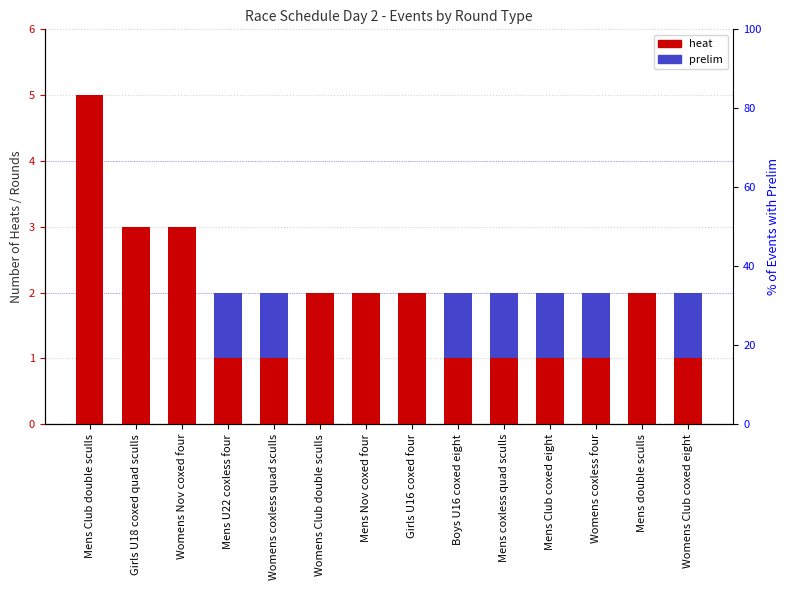

Where is heat nearest to the value 3?

Girls U18 coxed quad sculls